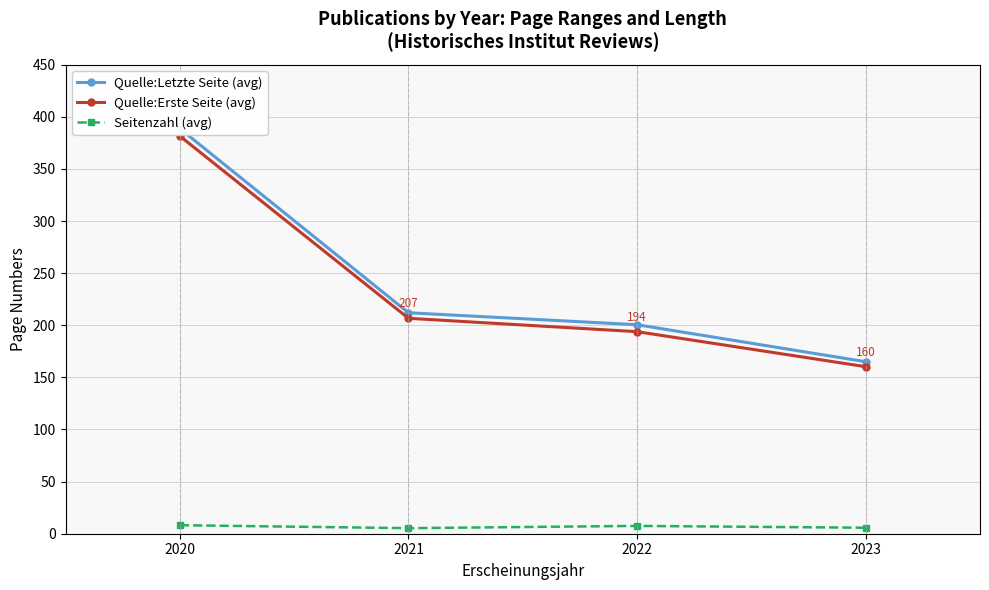

At which category does the chart reach its peak across all series?

2020